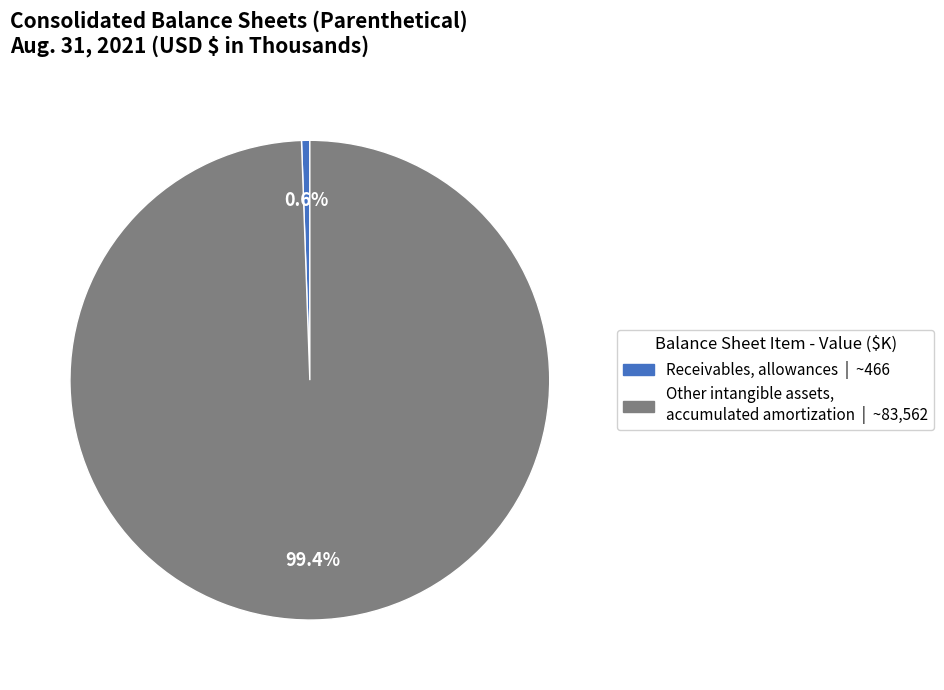

Does Receivables, allowances represent more than half of the total?

No